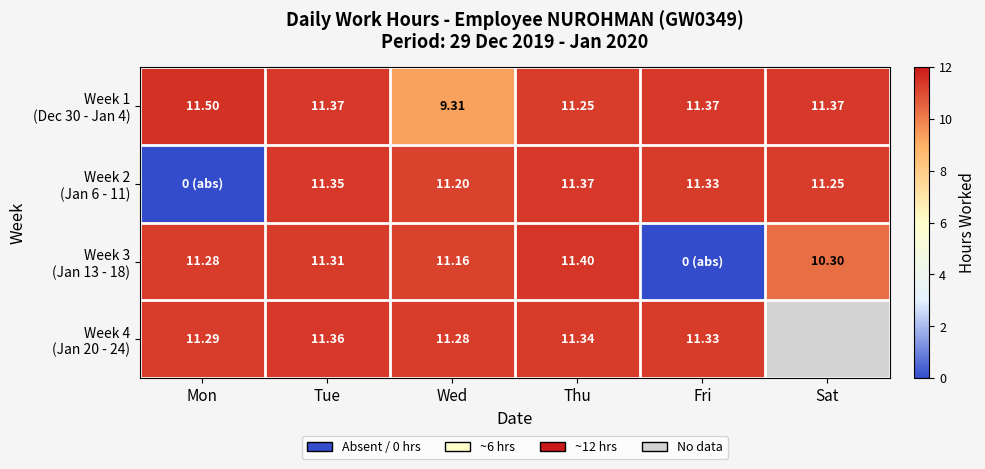

Is it true that Week 2 (Jan 6 - 11) equals 11.3 at Fri?

True